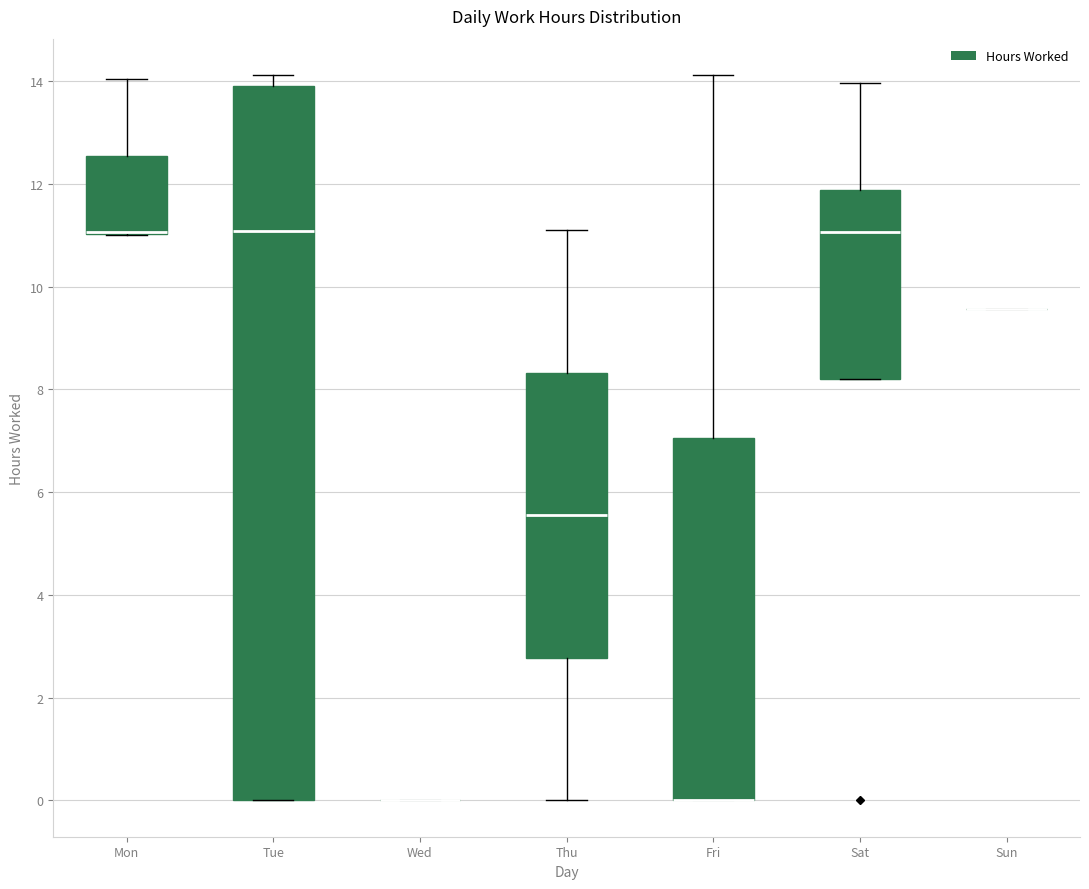

Reading left to right, read every box against the y-axis: the position of its median line, the range the box covers, and the ends of its whiskers. The values are not printed on the chart, so give them approximately, as read against the axis.

Mon: median 11.0 (drawn on the box's lower edge), box 11.0 to 12.6, whiskers 11.0 to 14.0
Tue: median 11.0, box 0.0 to 14.0, whiskers 0.0 to 14.2
Wed: box collapsed to a line at 0.0, whiskers 0.0 to 0.0
Thu: median 5.6, box 2.8 to 8.4, whiskers 0.0 to 11.2
Fri: median 0.0 (drawn on the box's lower edge), box 0.0 to 7.0, whiskers 0.0 to 14.2
Sat: median 11.0, box 8.2 to 11.8, whiskers 8.2 to 14.0
Sun: box collapsed to a line at 9.6, whiskers 9.6 to 9.6